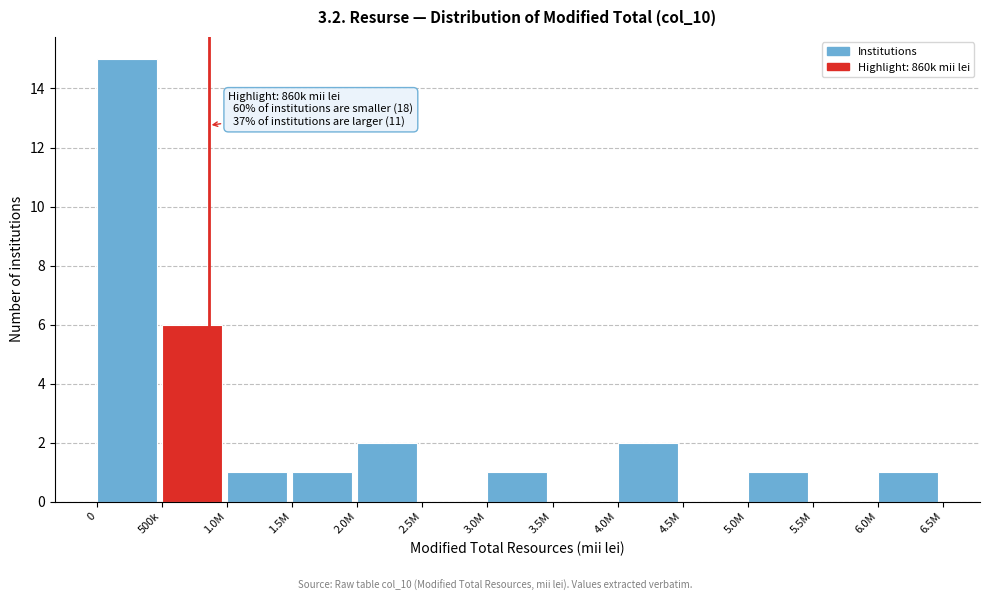

Reading right to left, transcribe all the data shown in this chart.

6.0M=1	5.5M=0	5.0M=1	4.5M=0	4.0M=2	3.5M=0	3.0M=1	2.5M=0	2.0M=2	1.5M=1	1.0M=1	500k=6	0=15